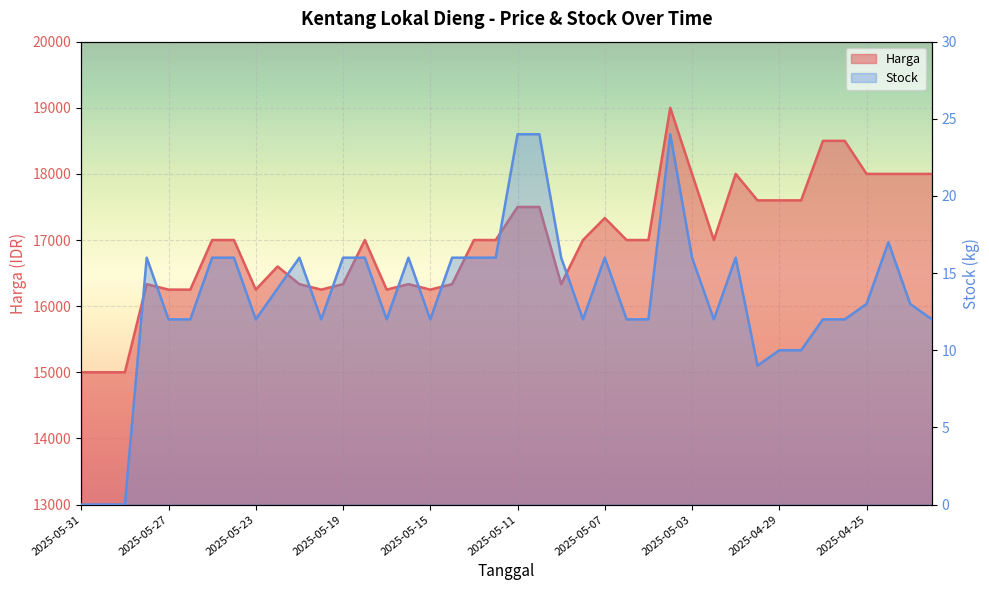

How many distinct data groups are displayed?

2